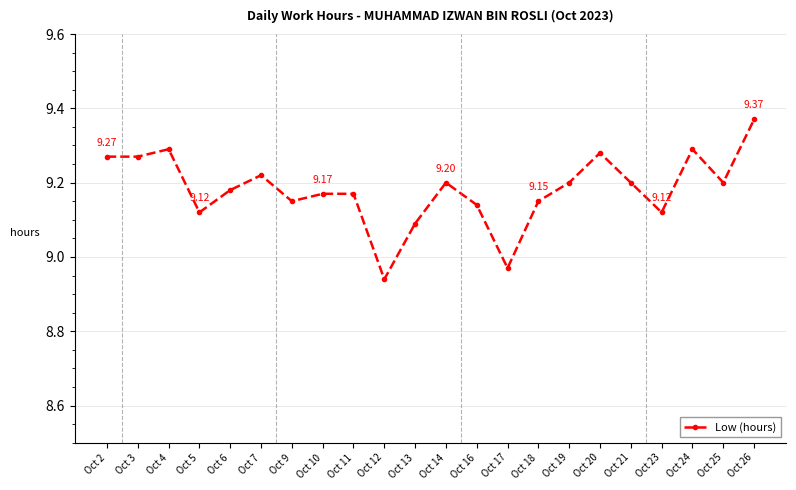

Which label corresponds to the largest value in the chart?

Oct 26